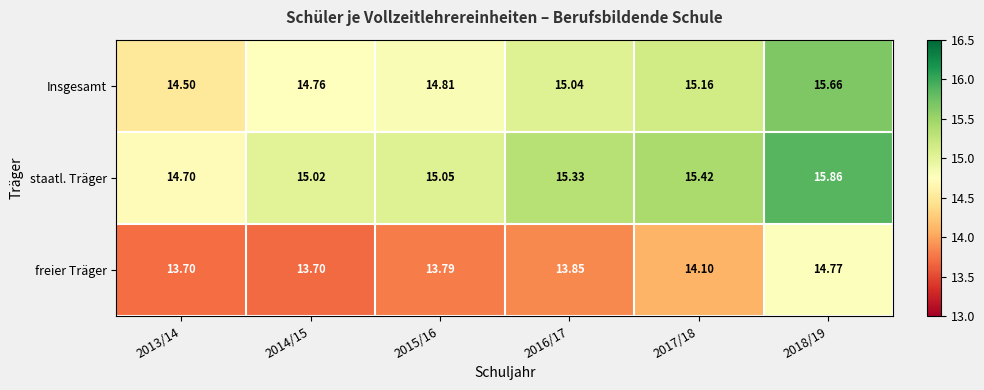

Which series changed the most between 2016/17 and 2018/19?

freier Träger